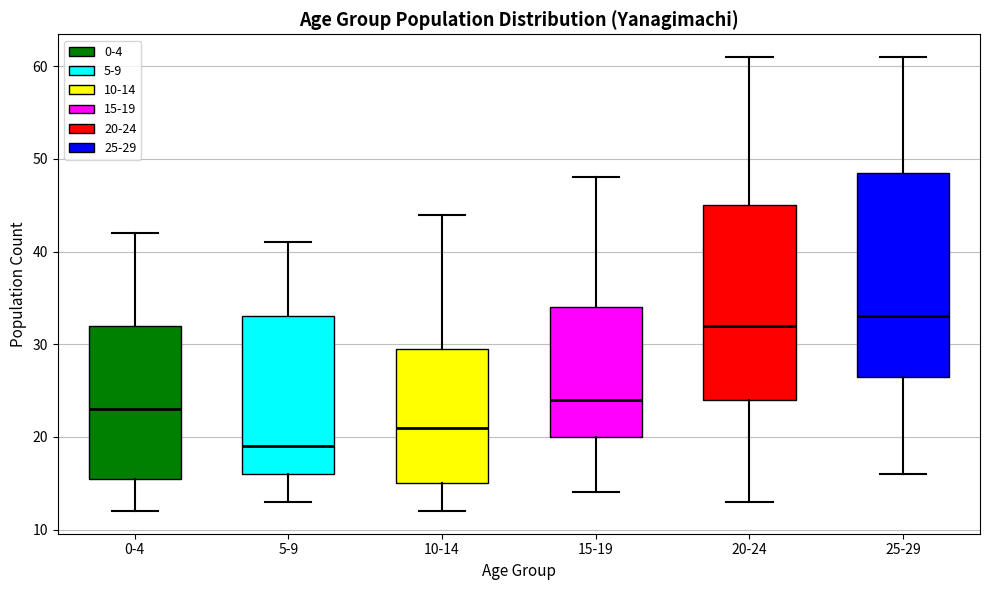

Comparing the boxes themselves (not the whiskers), which one is the tallest?

25-29